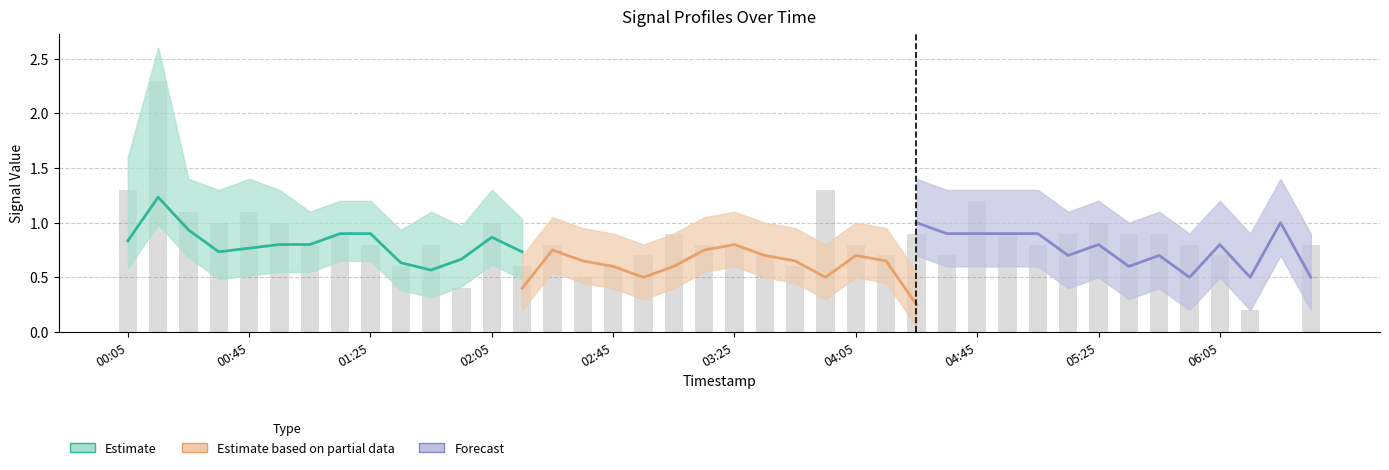

The value of 8.647 at 2019/08/20 01:15 is 0.6. True or false?

True